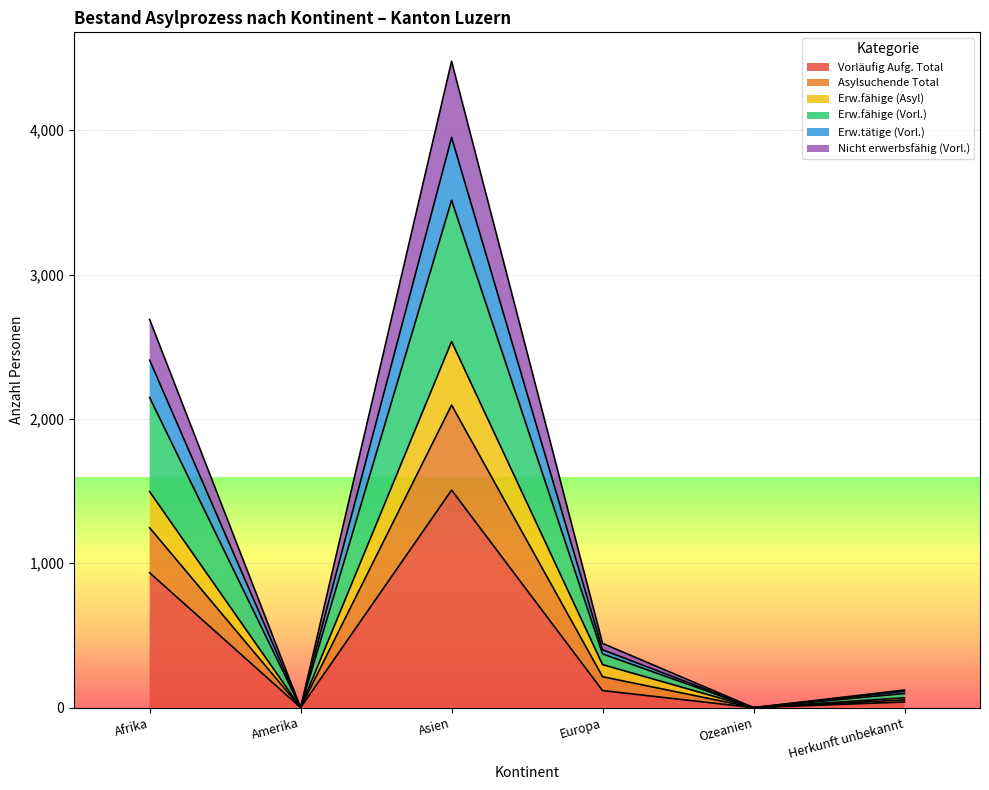

True or false: Erw.fähige (Asyl) and Erw.tätige (Vorl.) intersect in this chart.

False